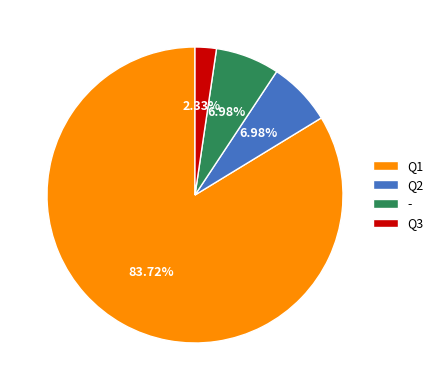

How many segments does this pie chart have?

4